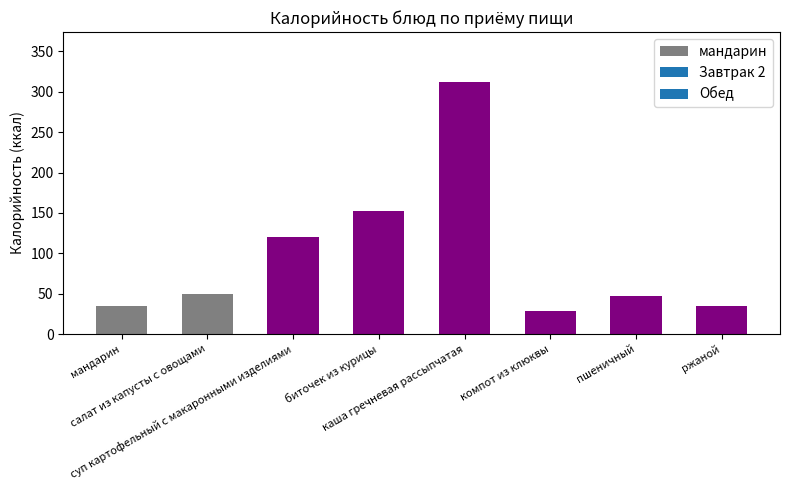

Where is the data nearest to the value 170?

биточек из курицы